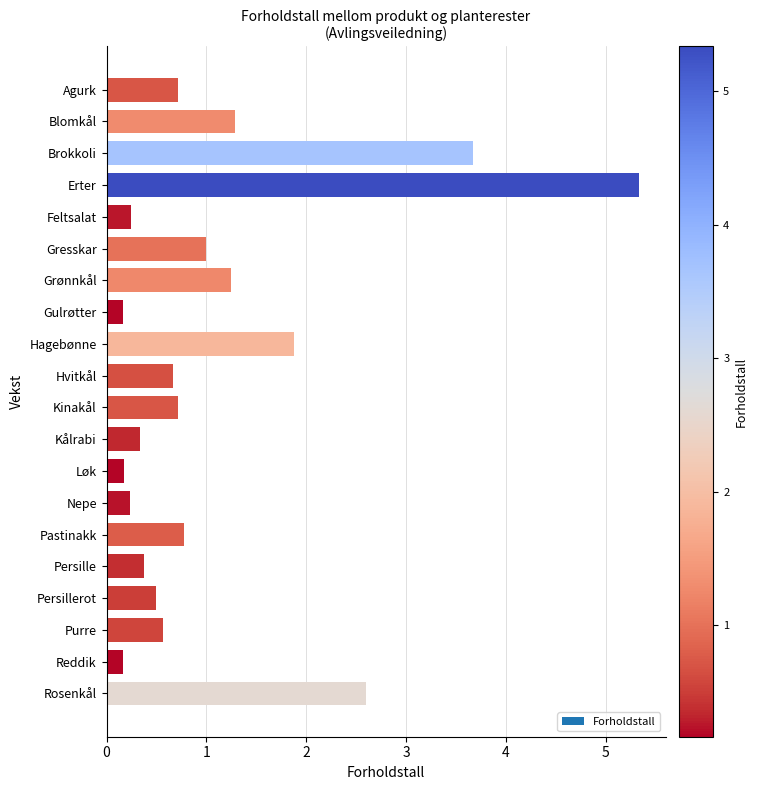

What is the sum of all values?

22.6